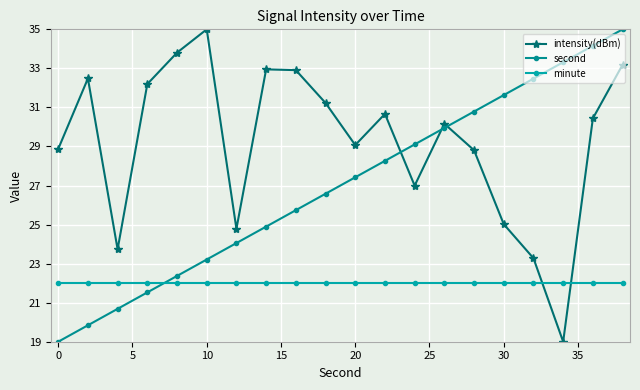

What are all the series names shown in the legend?

intensity(dBm), second, minute